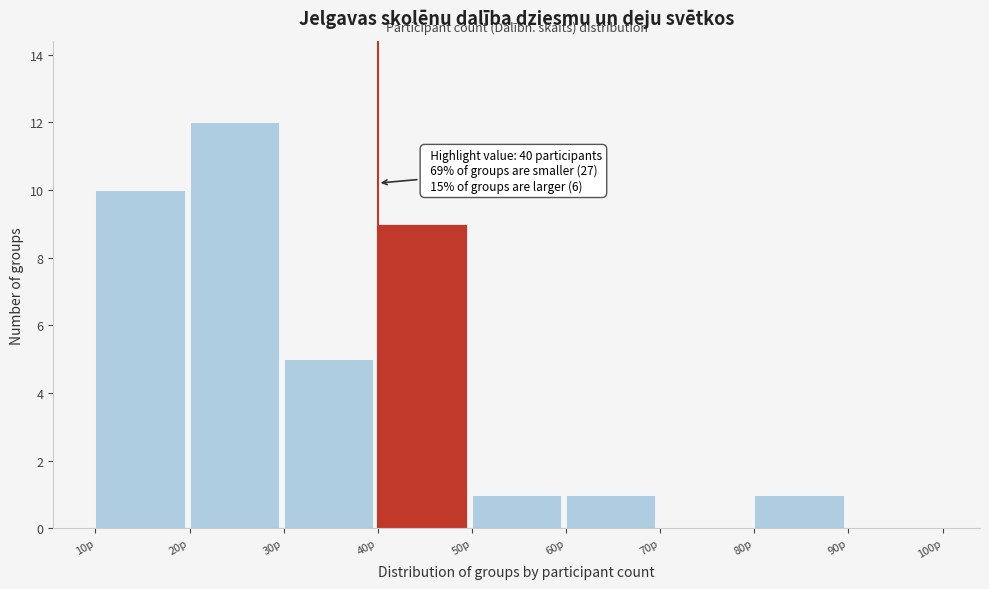

Which range on the x-axis has the tallest bar?

20 to 30